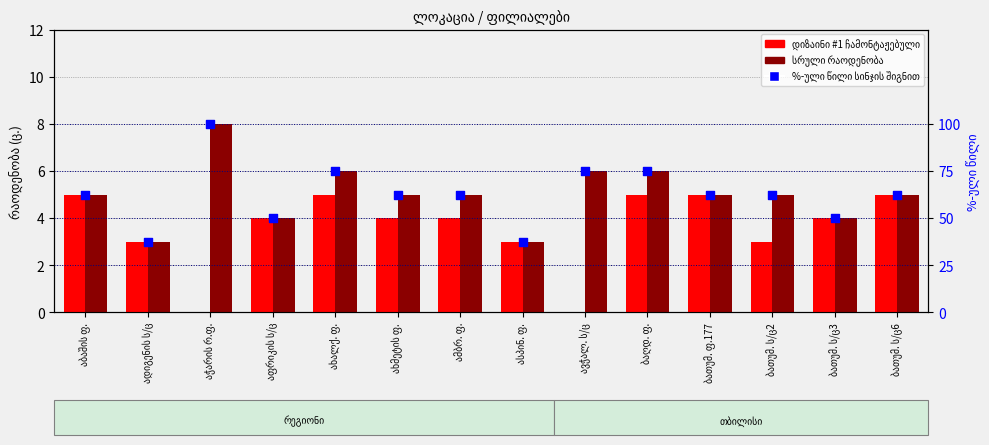

Which series reaches the minimum Y coordinate?

დიზაინი #1 ჩამონტაჟებული